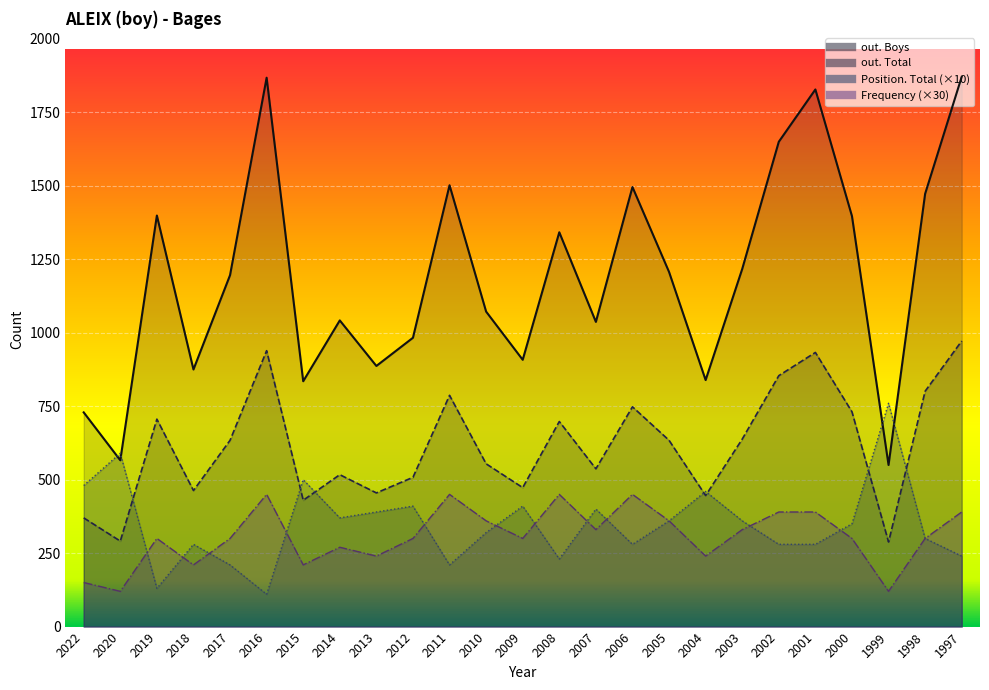

How many data points does each series have?

25